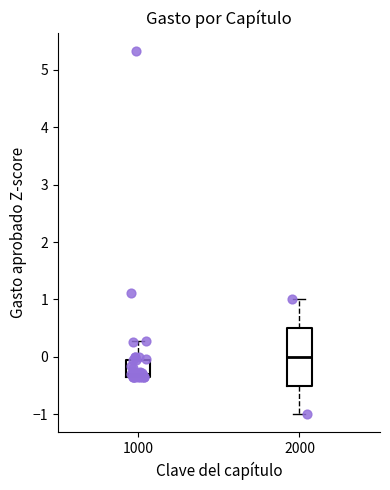

Reading left to right, read every box against the y-axis: the position of its median line, the range the box covers, and the ends of its whiskers. The values are not printed on the chart, so give them approximately, as read against the axis.

1000: median -0.3 (just above the box's lower edge), box -0.3 to -0.1, whiskers -0.4 to 0.3
2000: median 0.0, box -0.5 to 0.5, whiskers -1.0 to 1.0